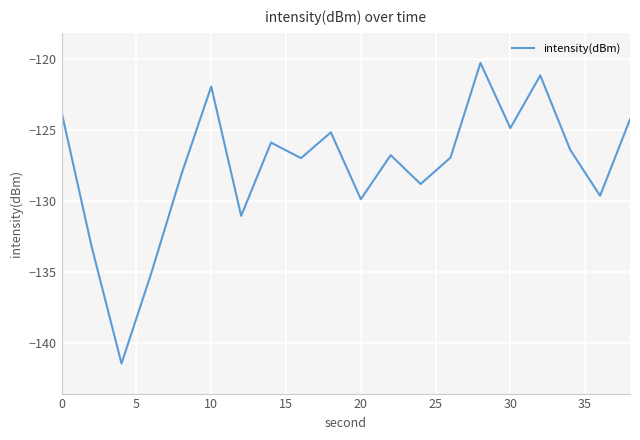

What is the difference between the maximum and minimum values?

21.1